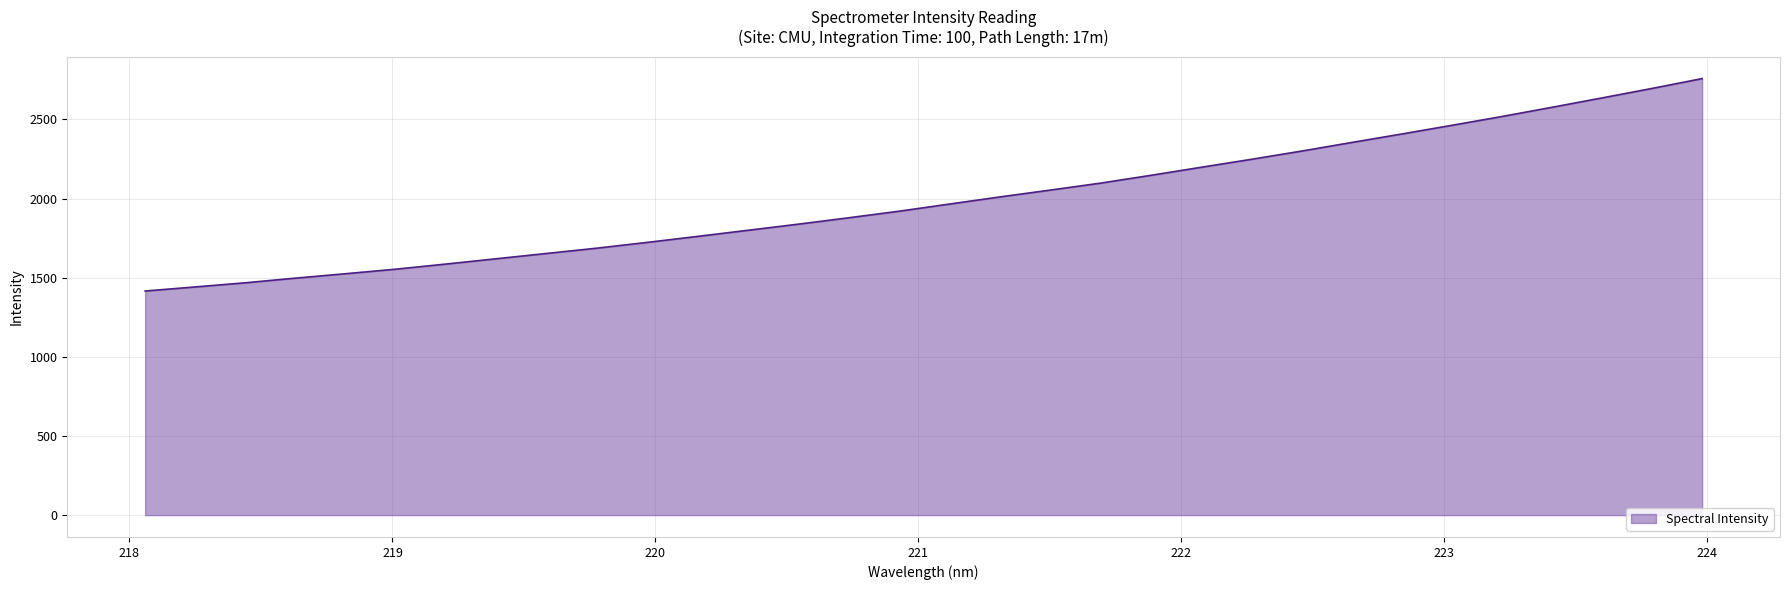

What is the smallest value displayed?

1415.7